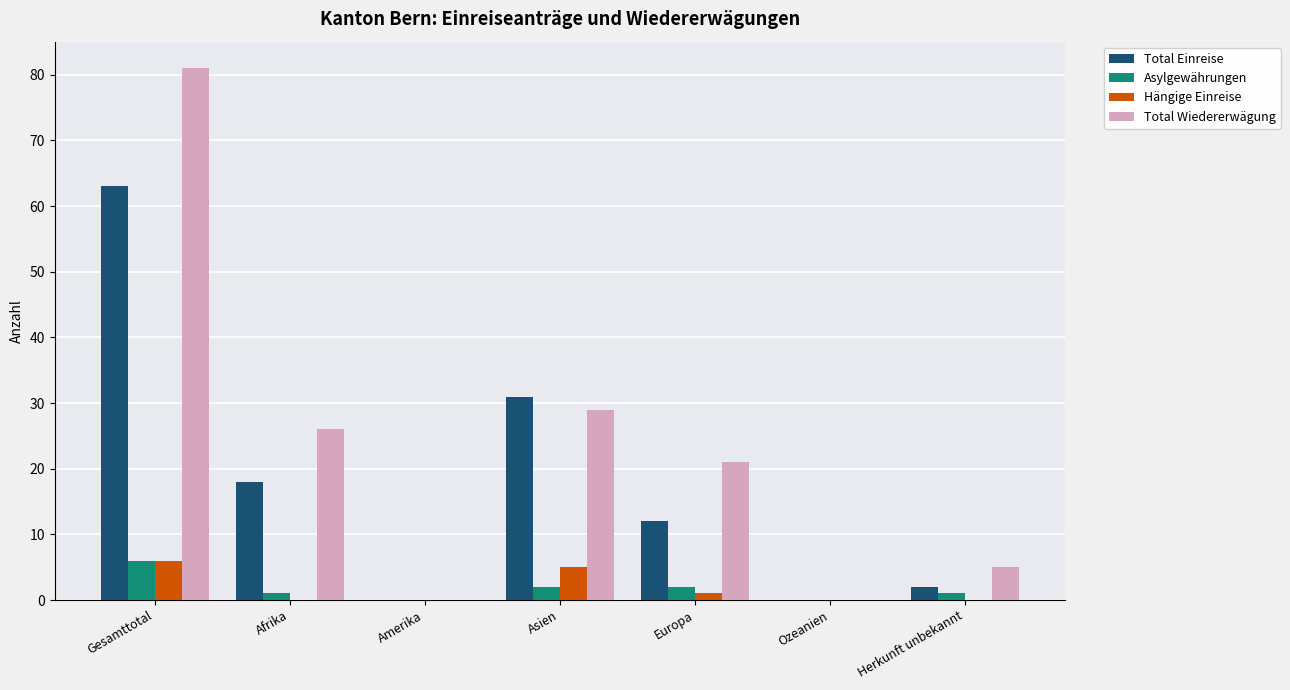

Is the value of Asylgewährungen at Gesamttotal greater than the value of Total Wiedererwägung at Ozeanien?

Yes